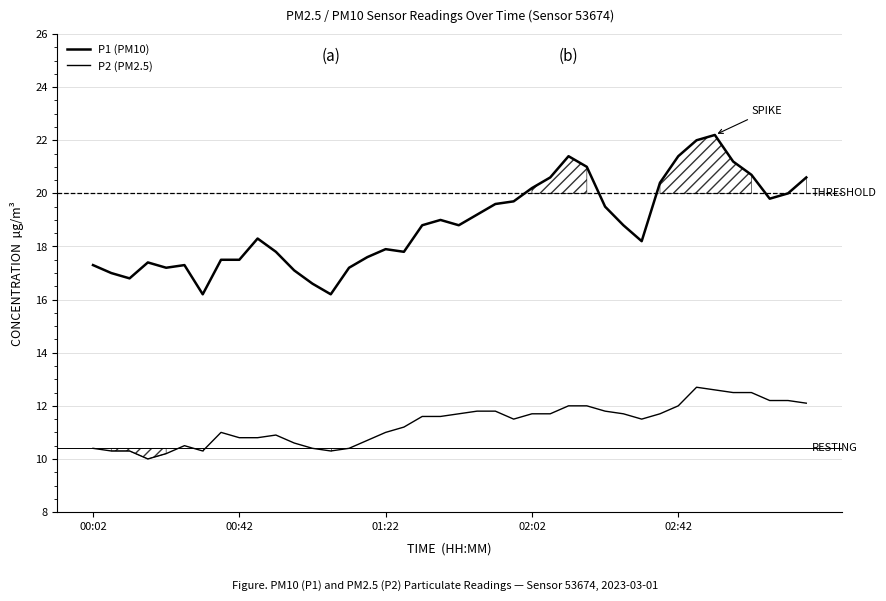

In P2 (PM2.5), how many points are lower than both neighbors (excluding endpoints)?

5